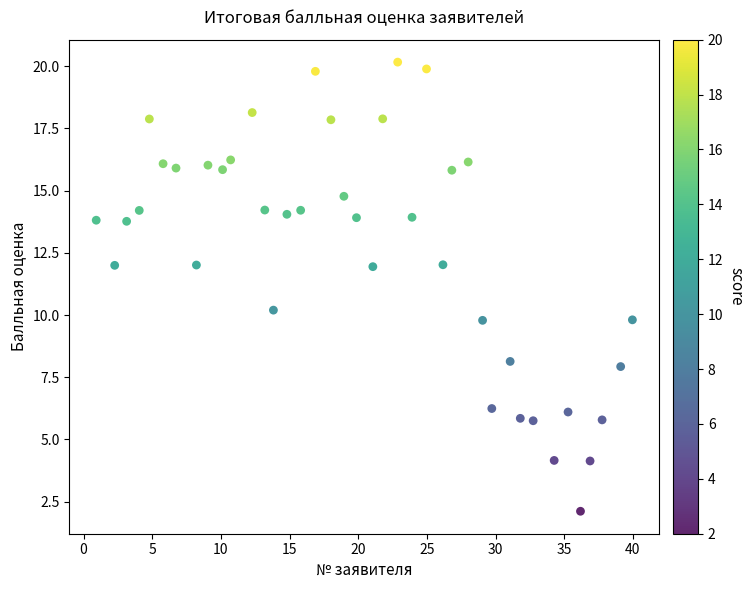

What is the range of X values (max minus min)?

39.0